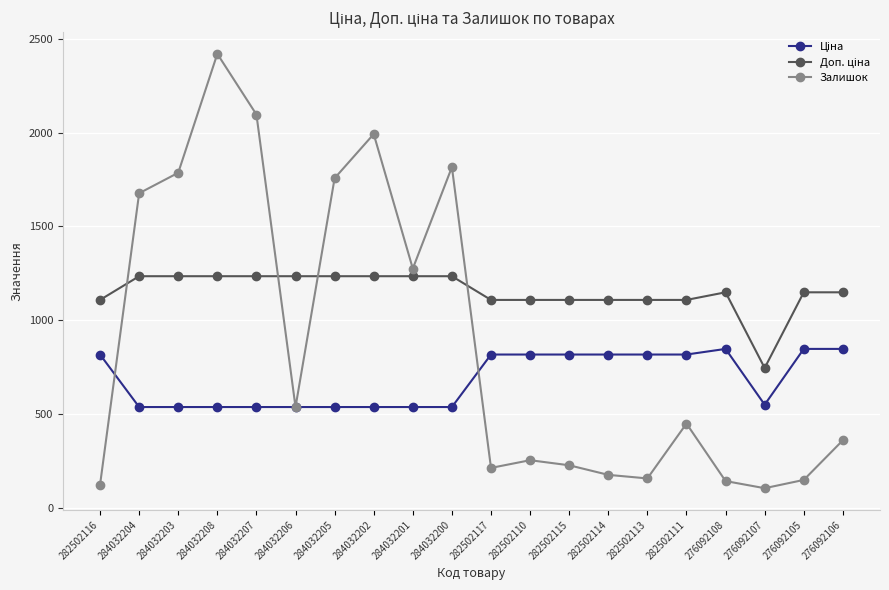

What is the spread (max minus min) of values at 282502114?

931.2